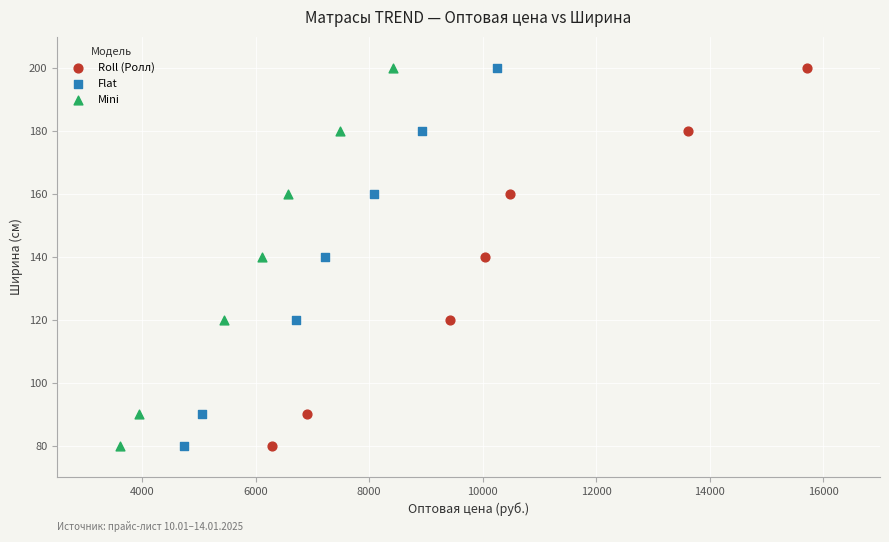

What are all the series names shown in the legend?

Roll (Ролл), Flat, Mini